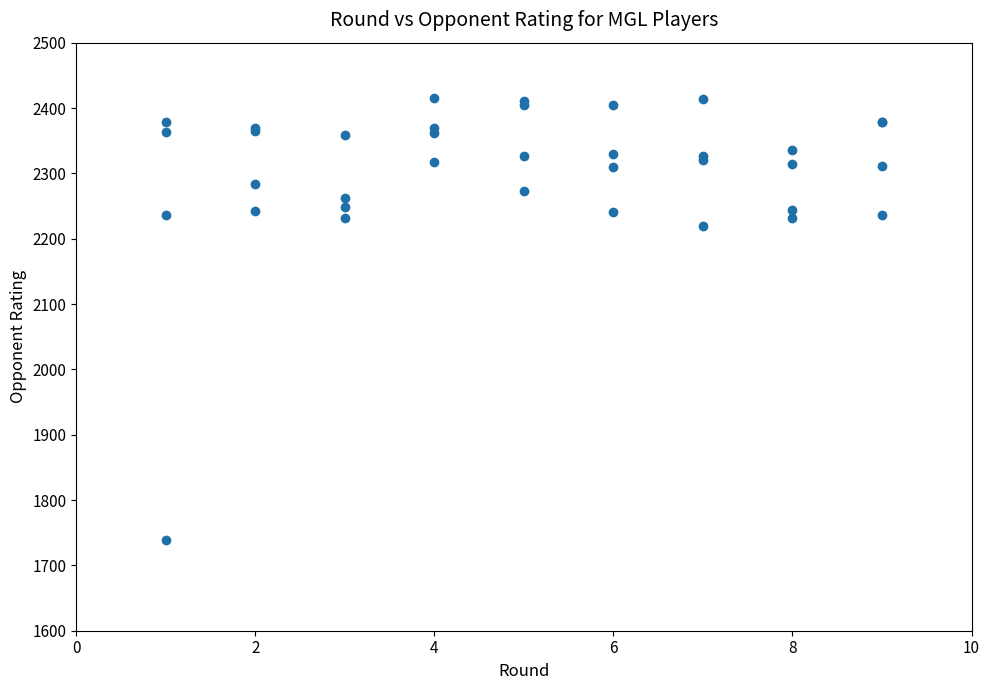

What Y value in the scatter plot is closest to 2077?

2220